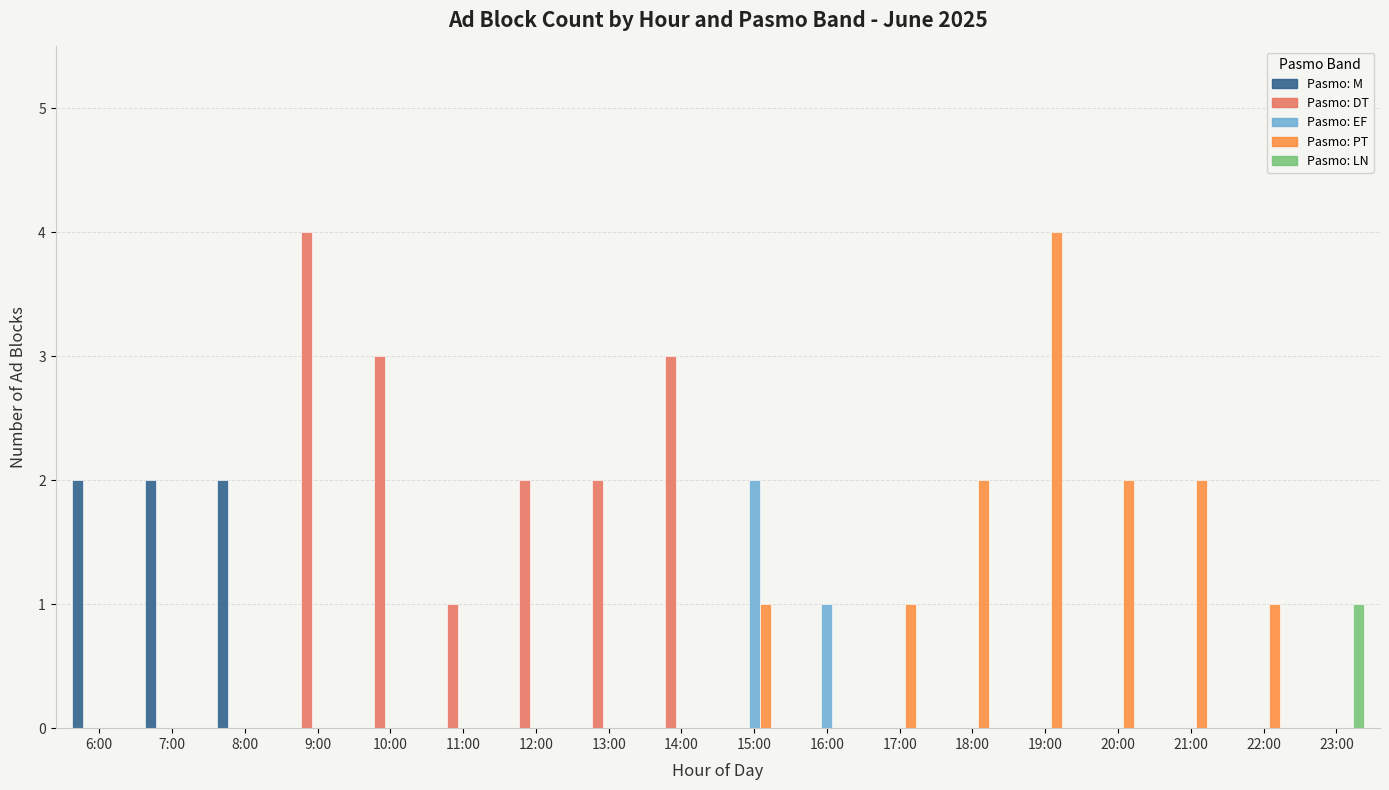

What is the greatest value displayed?

4